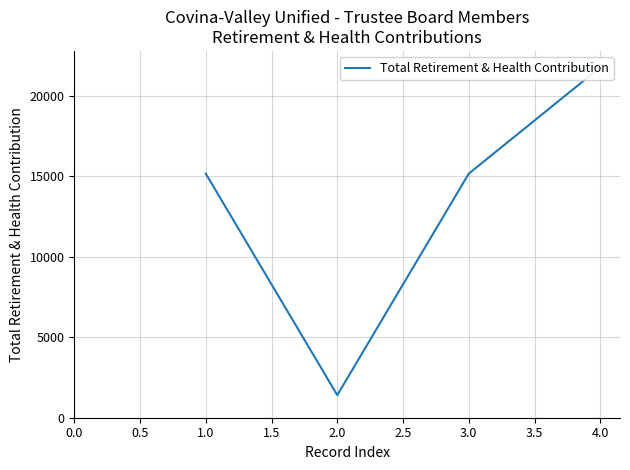

What is the change in value from 1.0 to 1.5?

+6602